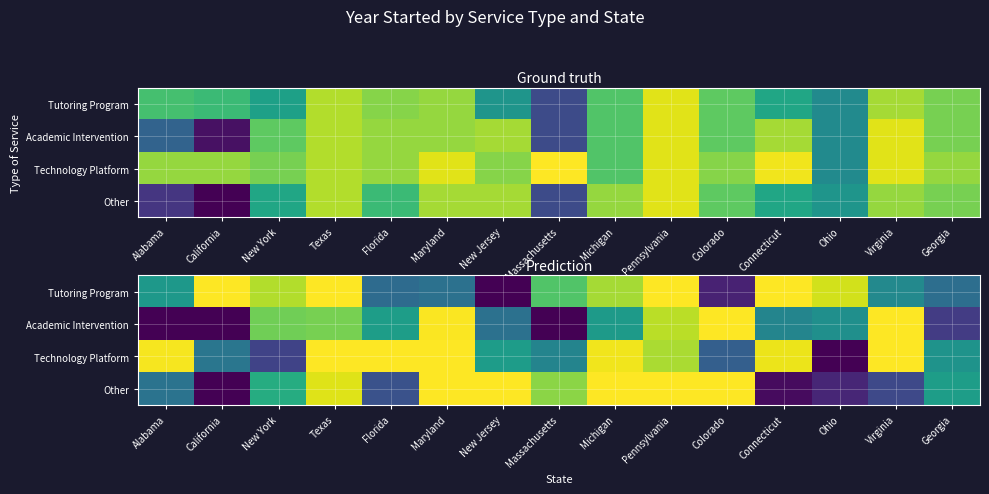

At which label does Academic Intervention first exceed 2001?

New York